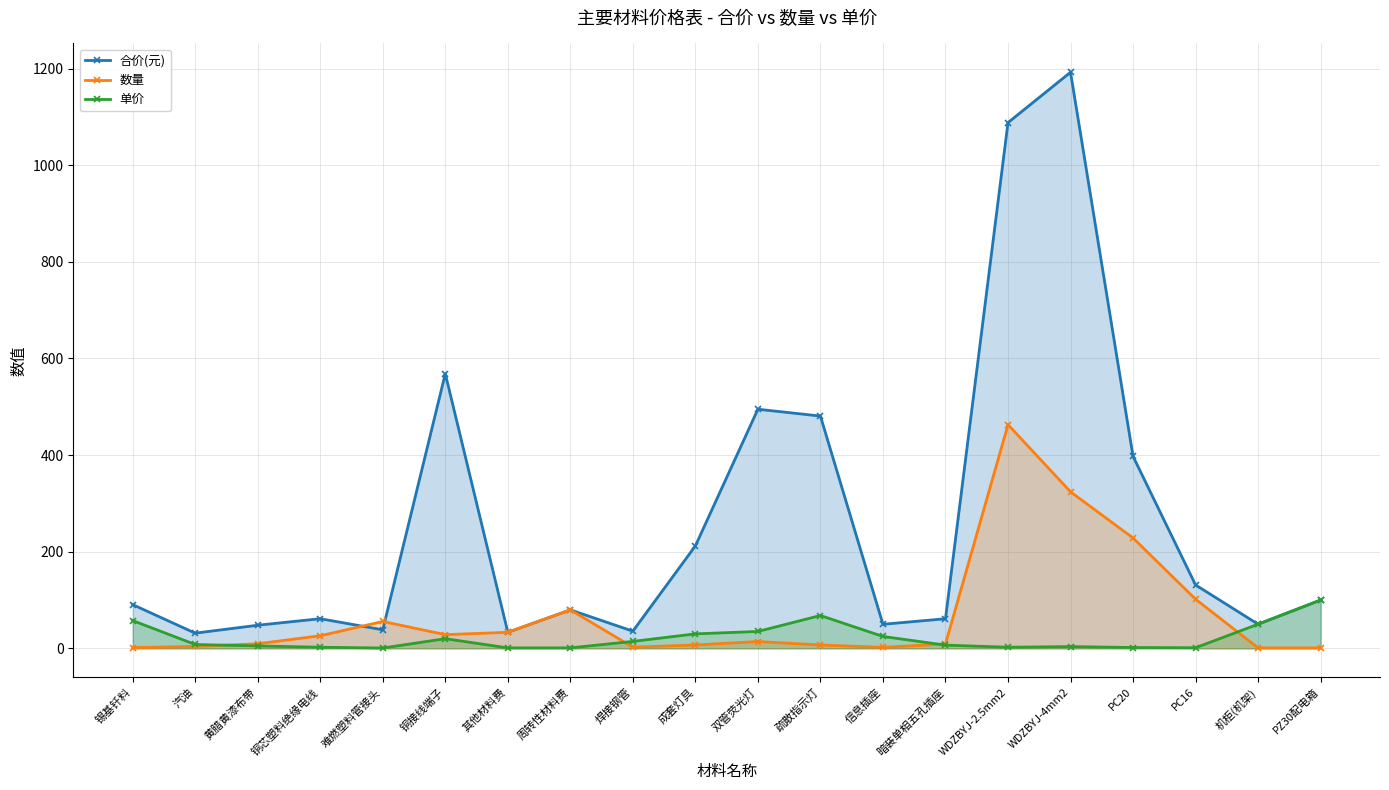

In 单价, how many points are higher than both neighbors (excluding endpoints)?

3